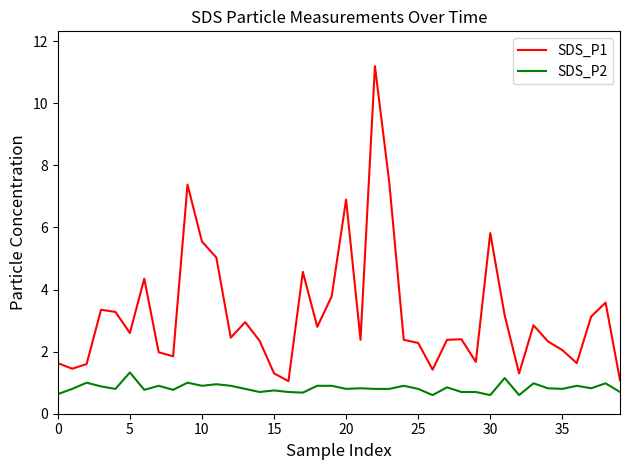

Which series has the widest spread of values?

SDS_P1